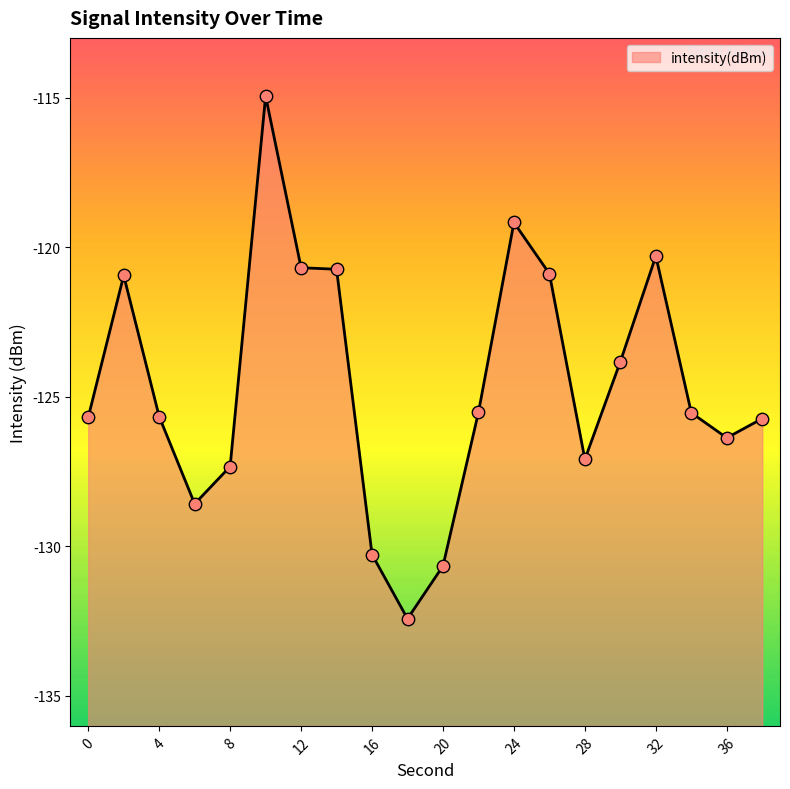

Between 26 and 34, which is larger?

26